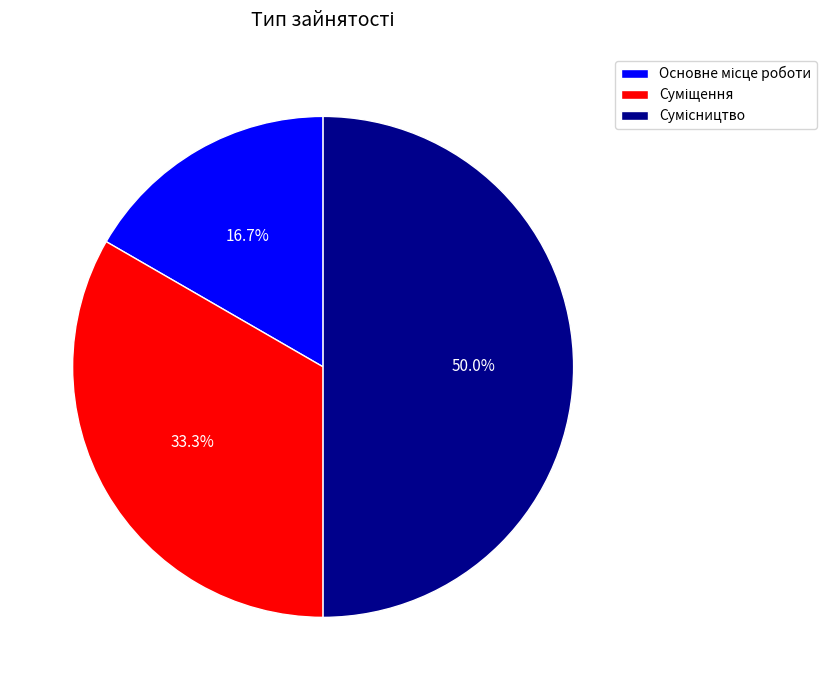

Is there a majority slice in this chart?

No